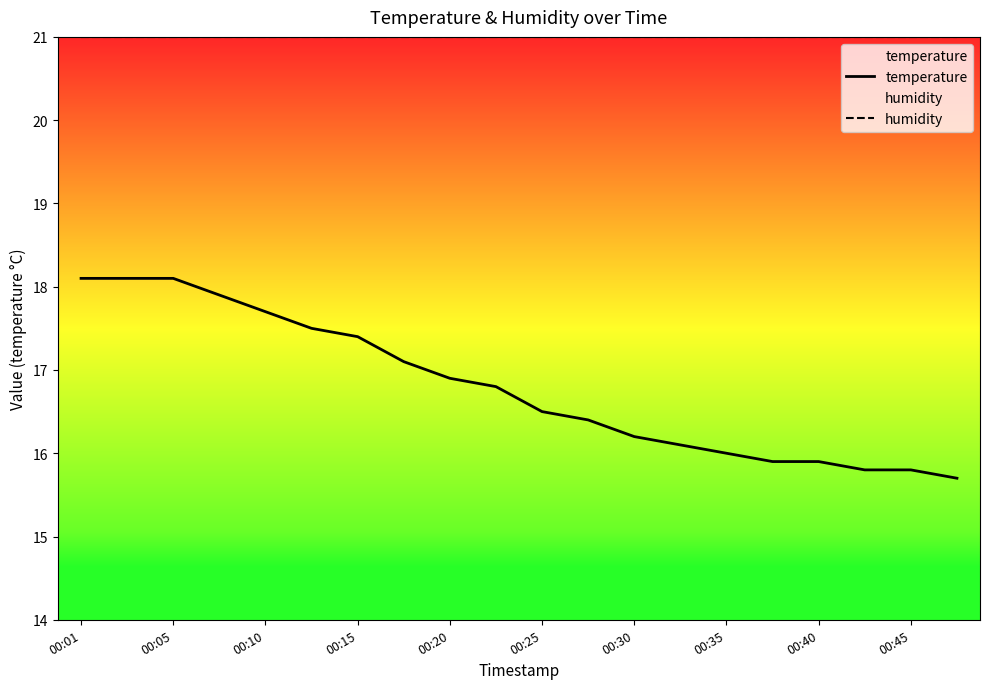

At 00:45, list the series in order from smallest to largest.

temperature, humidity